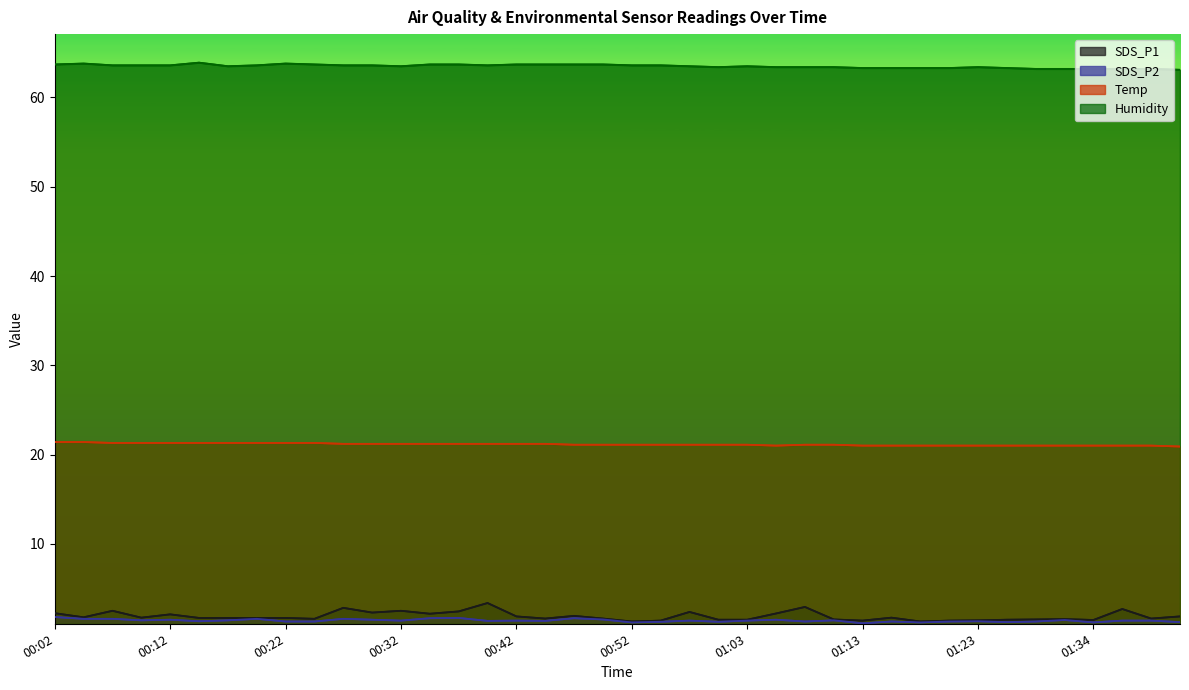

The value of Temp at 00:45 is 7.5. True or false?

False